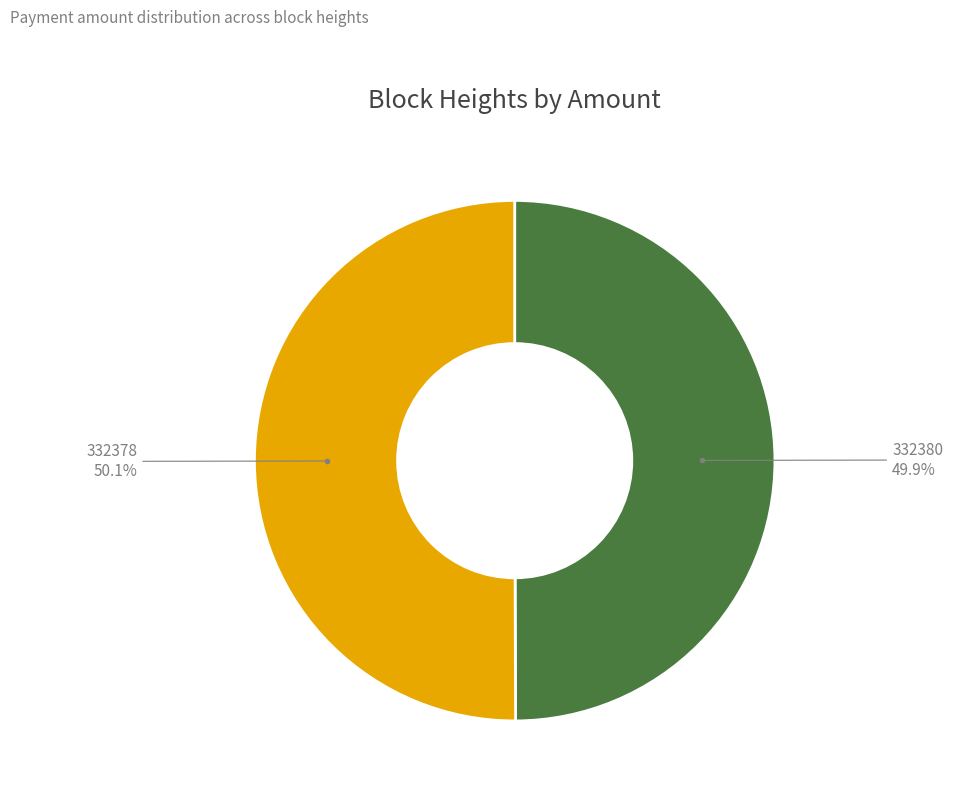

Is there a majority slice in this chart?

Yes